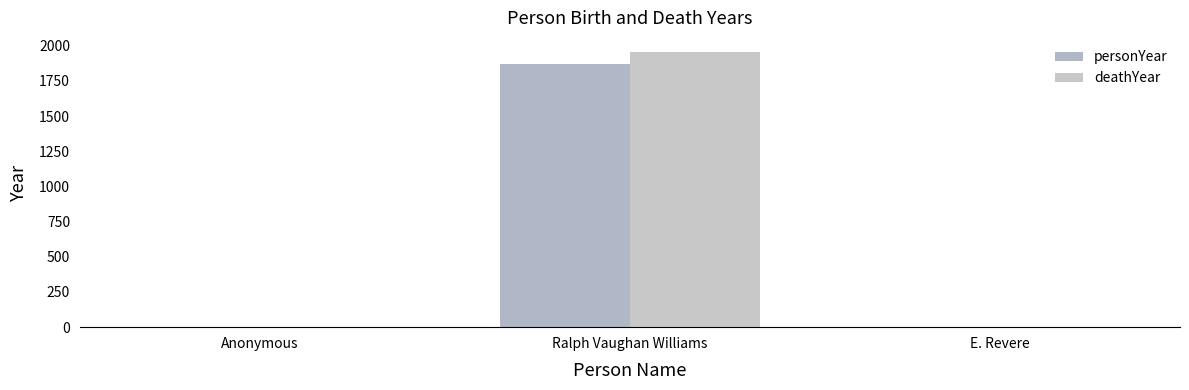

Where is personYear nearest to the value 936?

Anonymous